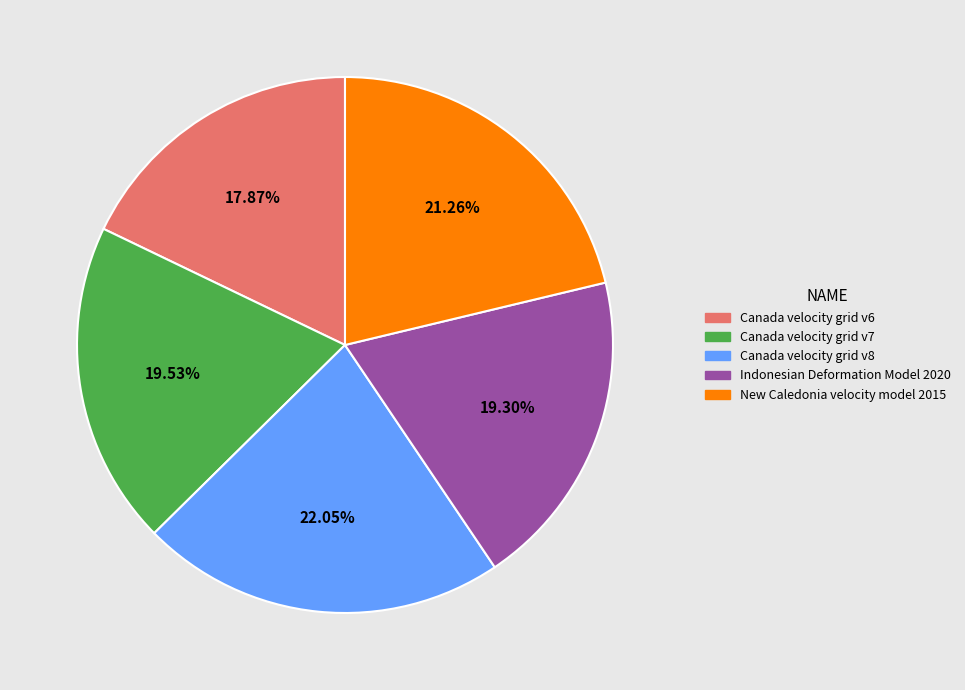

Is it true that New Caledonia velocity model 2015 is 21% of the pie?

True